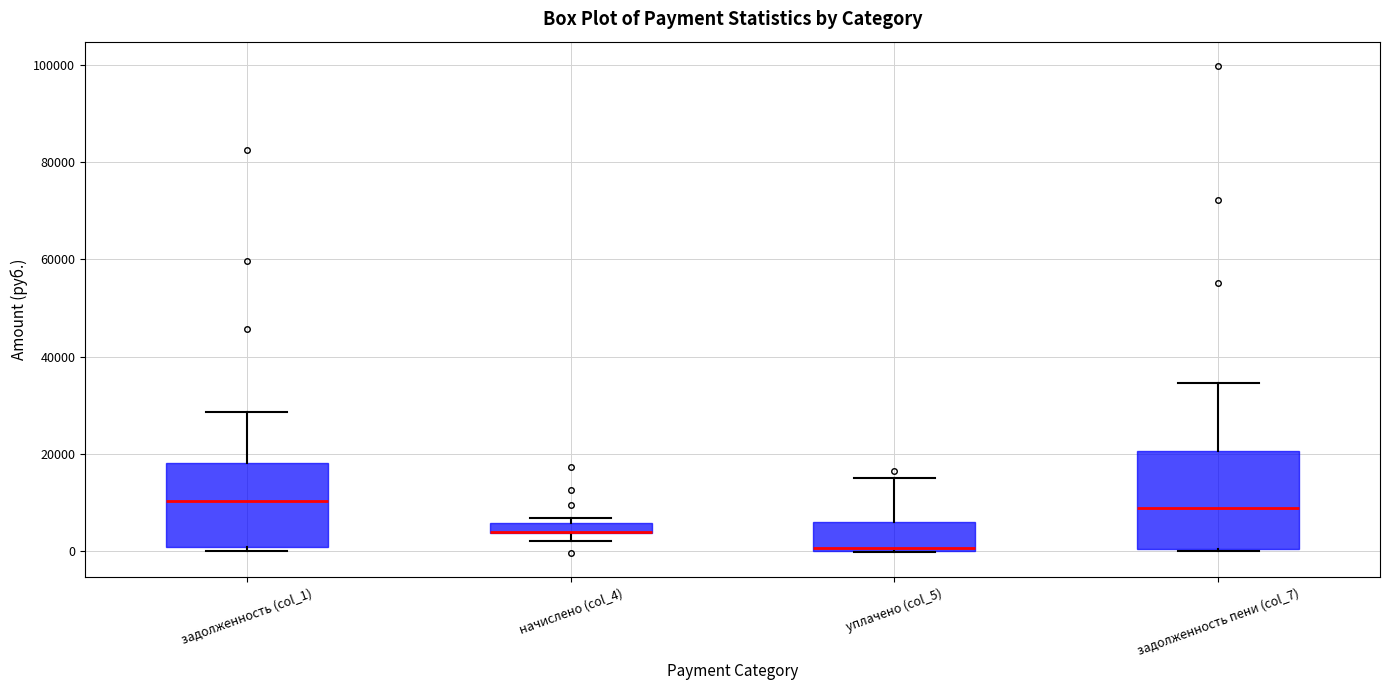

Which box is the tallest, from its lower edge to its upper edge?

задолженность пени (col_7)